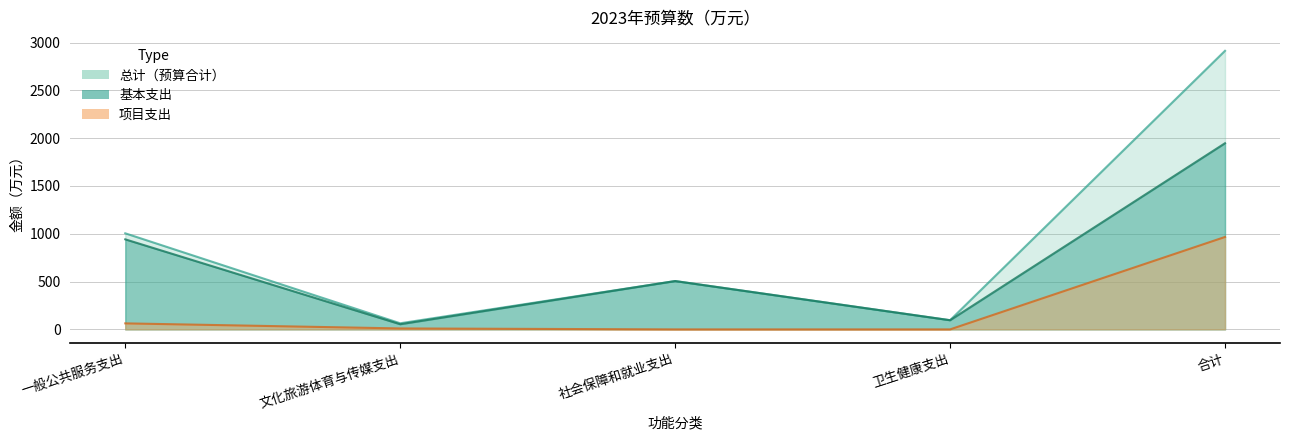

Reading left to right, what are all the values shown in this chart?

基本支出: 941.7	54.0	505.5	96.0	1946.8
项目支出: 63.0	10.0	0.0	0.0	966.5
总计: 1004.8	64.0	505.5	96.0	2913.3